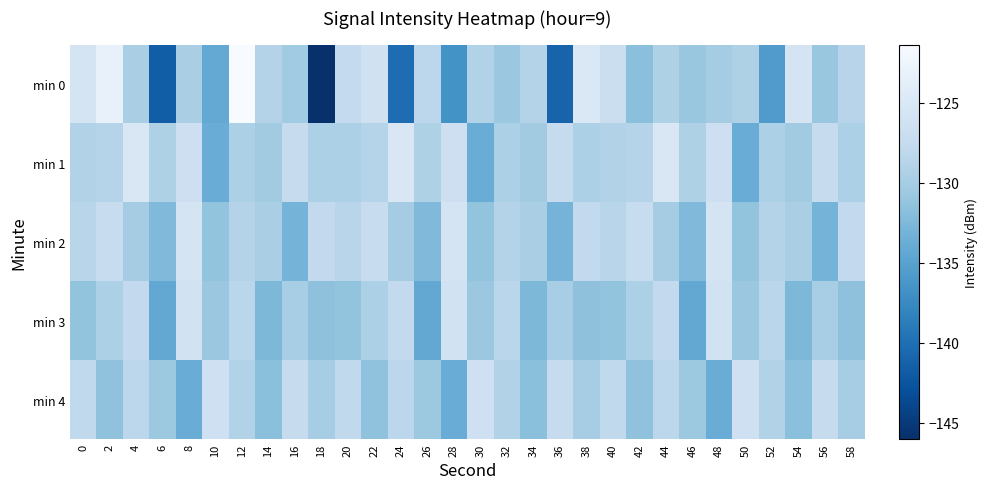

List the series in order of their peak value, highest first.

min 0, min 1, min 2, min 3, min 4